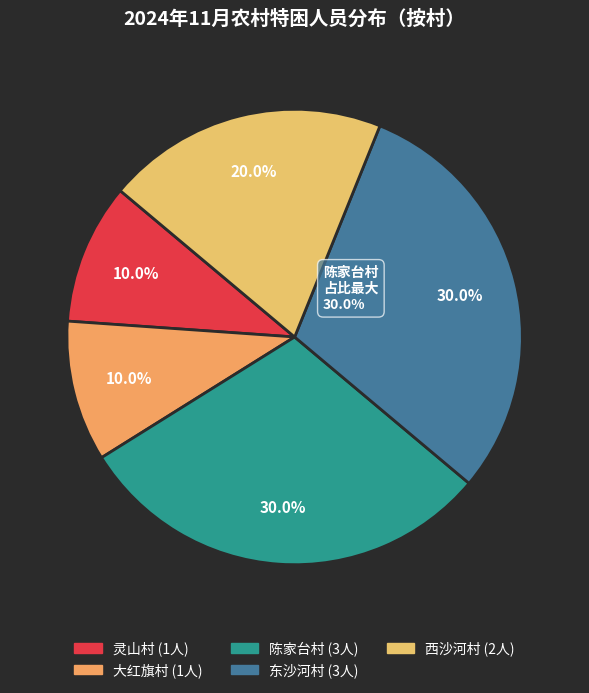

To the nearest percent, what portion does 西沙河村 represent?

20%